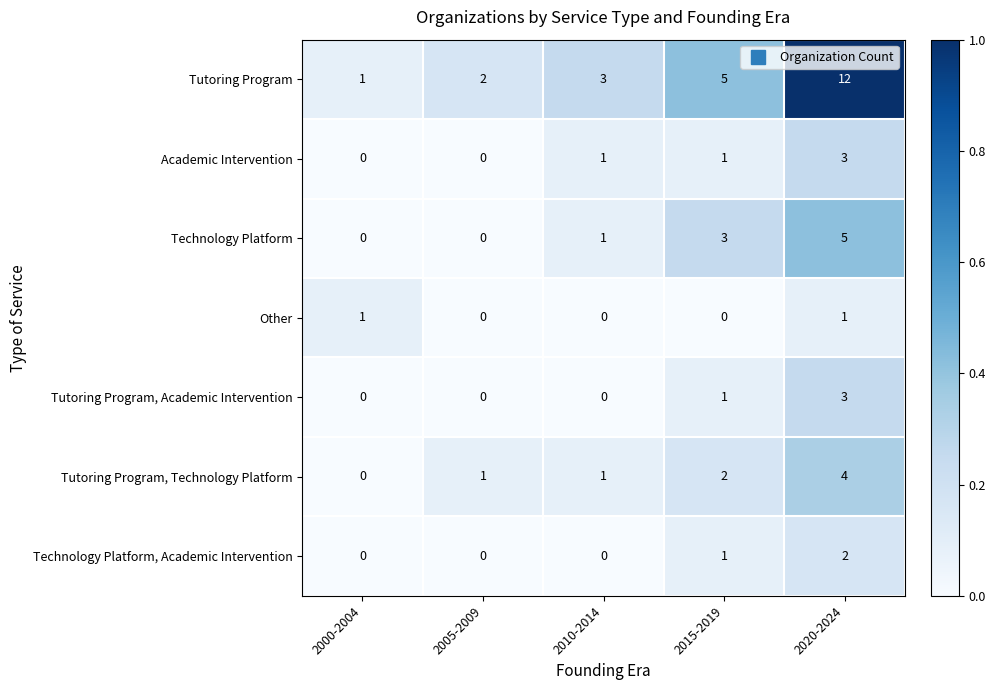

The value of Academic Intervention at 2015-2019 is 1. True or false?

True